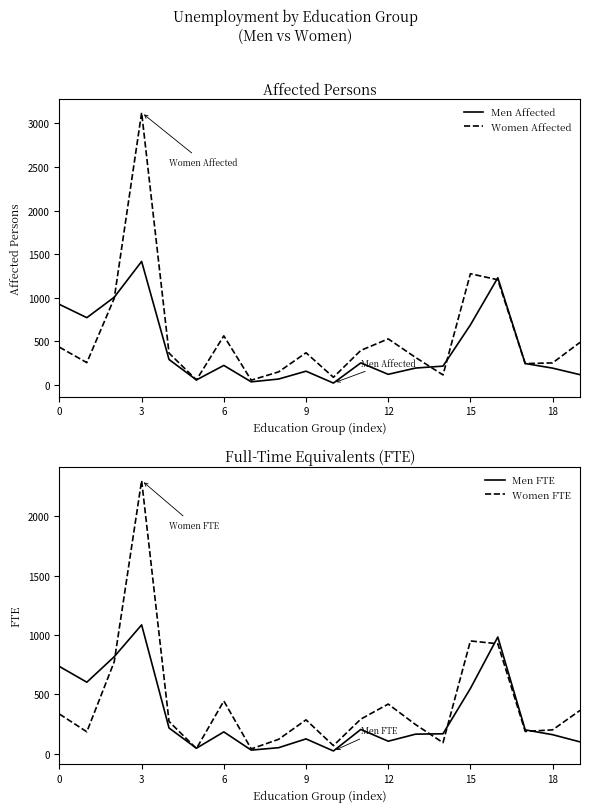

Is the value of Men Affected at 6 greater than the value of Women Affected at 6?

No